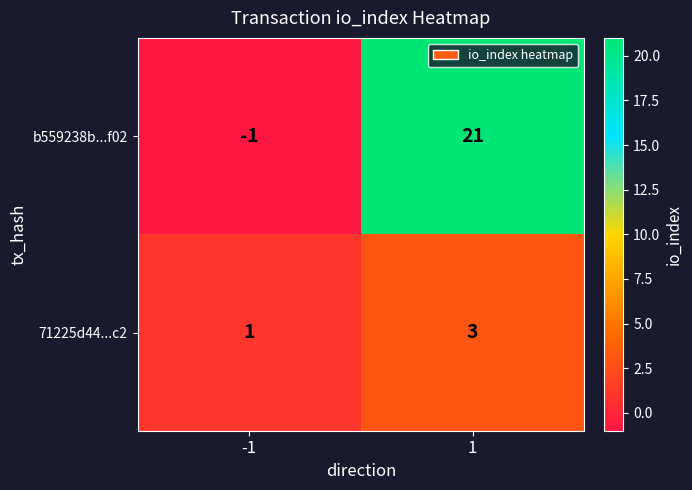

Rank the series at -1 from lowest to highest value.

b559238b...f02, 71225d44...c2